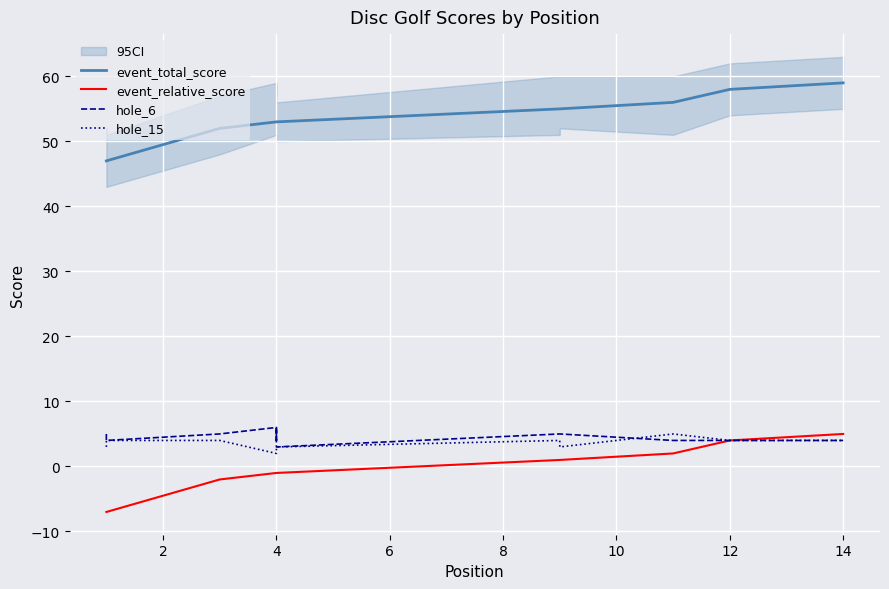

Is the value of hole_15 at 2 greater than the value of event_total_score at 12?

No